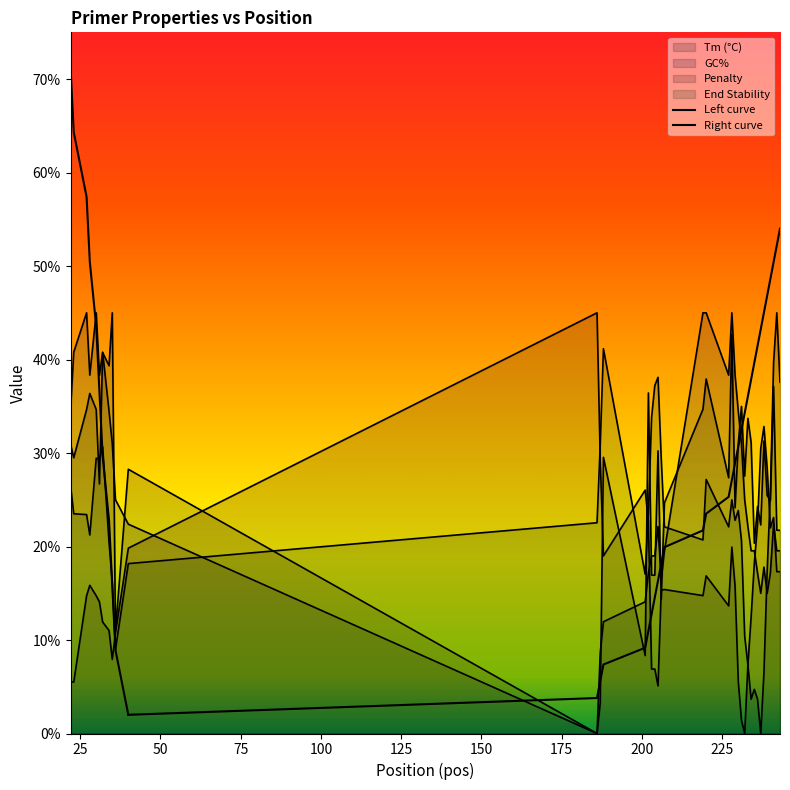

What is the value of the PRIMER_LEFT_0_END_STABILITY point at the 2nd from the left?

23.5